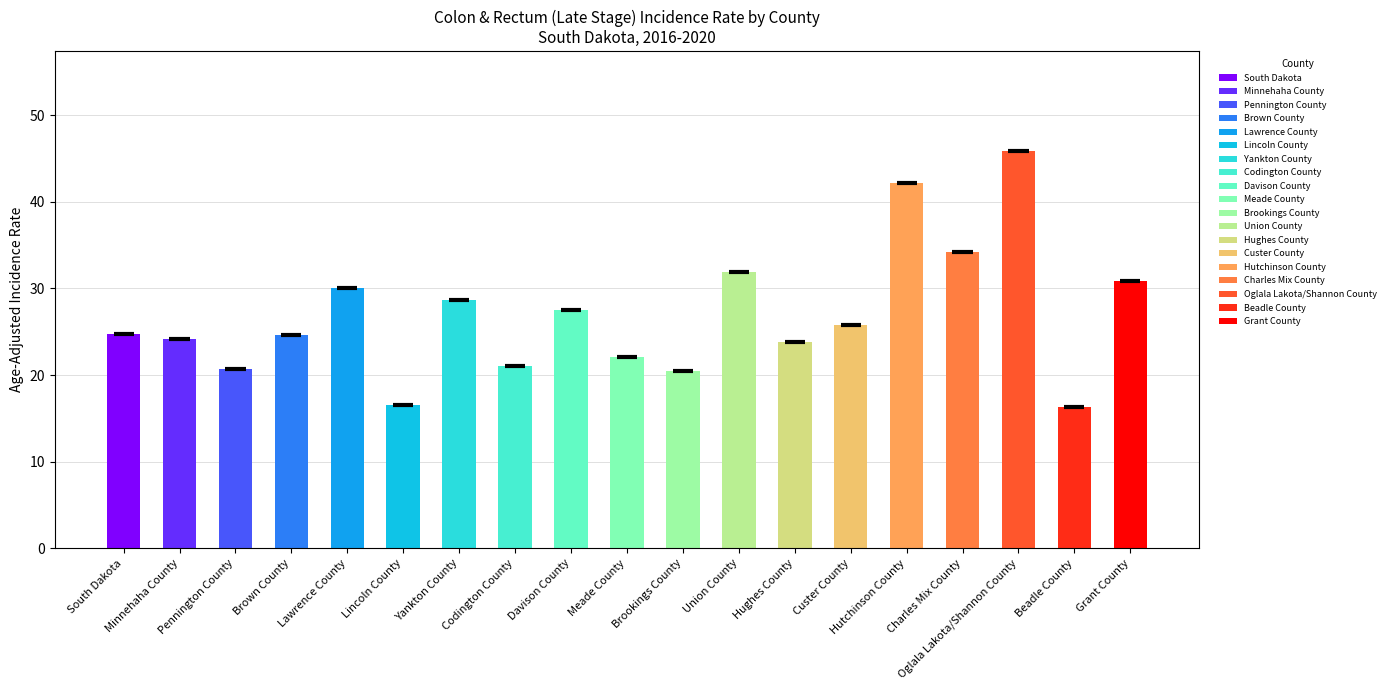

Reading left to right, transcribe all the data shown in this chart.

South Dakota=24.7	Minnehaha County=24.2	Pennington County=20.7	Brown County=24.6	Lawrence County=30.0	Lincoln County=16.5	Yankton County=28.7	Codington County=21.0	Davison County=27.5	Meade County=22.1	Brookings County=20.5	Union County=31.9	Hughes County=23.8	Custer County=25.8	Hutchinson County=42.2	Charles Mix County=34.2	Oglala Lakota/Shannon County=45.9	Beadle County=16.3	Grant County=30.9